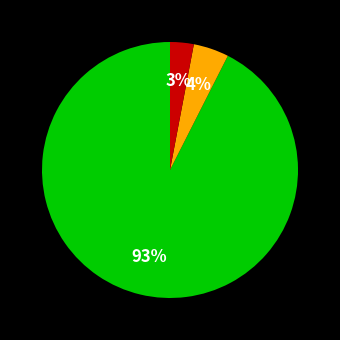

Is there any slice that represents more than half of the pie?

Yes